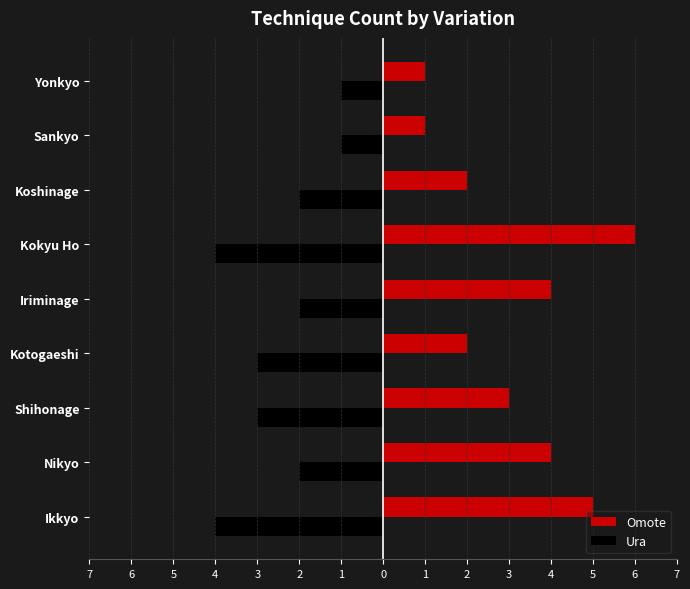

What are all the series names shown in the legend?

Omote, Ura